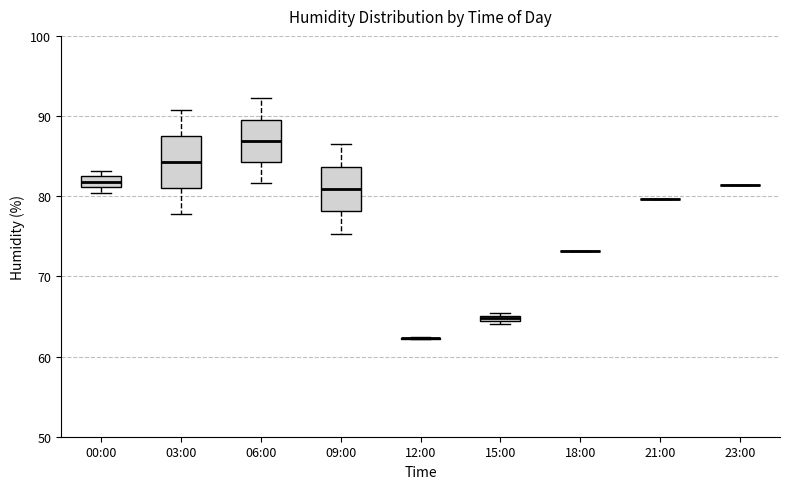

Where is the lower edge of the box for 06:00 on the y-axis? The values are not printed on the chart, so give them approximately, as read against the axis.

84